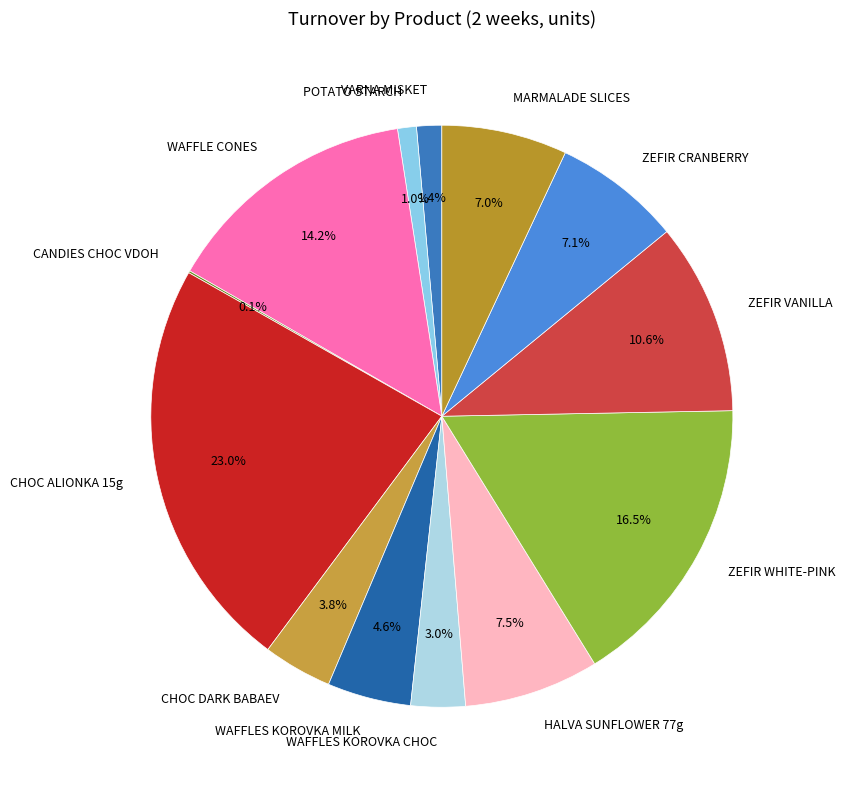

Is the sum of ZEFIR VANILLA and WAFFLES KOROVKA MILK greater than half?

No